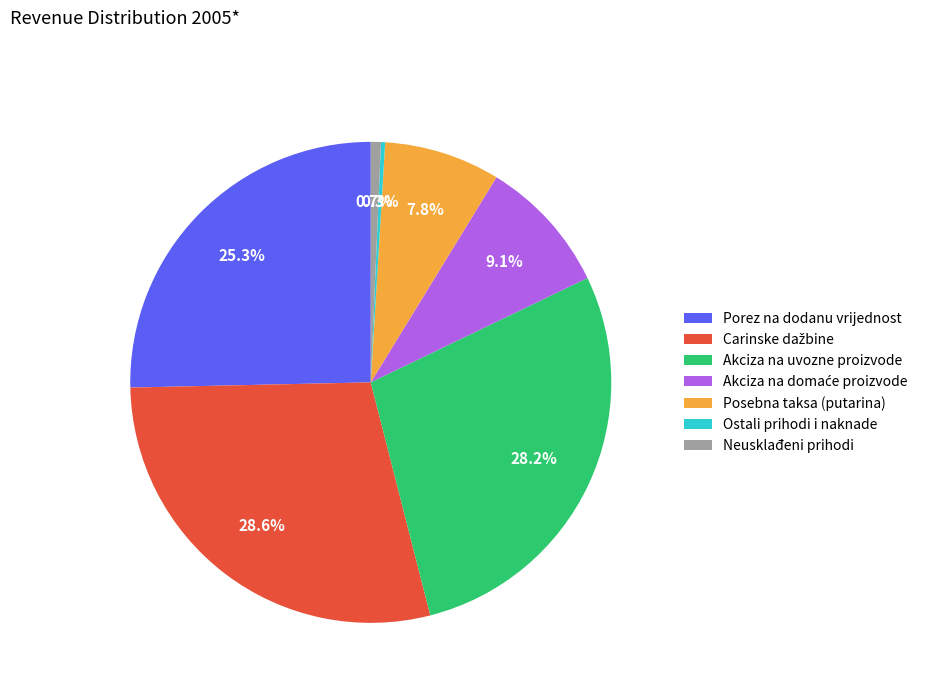

Is it true that Akciza na uvozne proizvode is 28% of the pie?

True